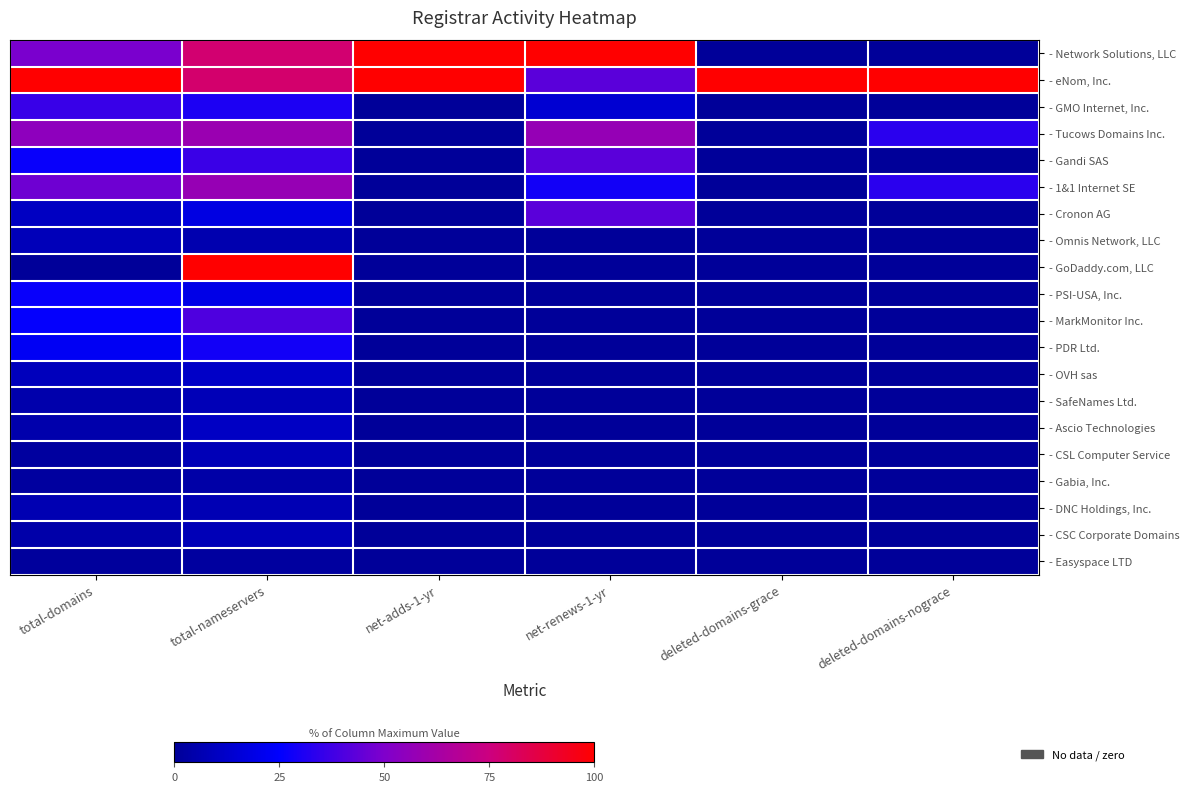

Which has a higher value, net-adds-1-yr or total-nameservers?

net-adds-1-yr